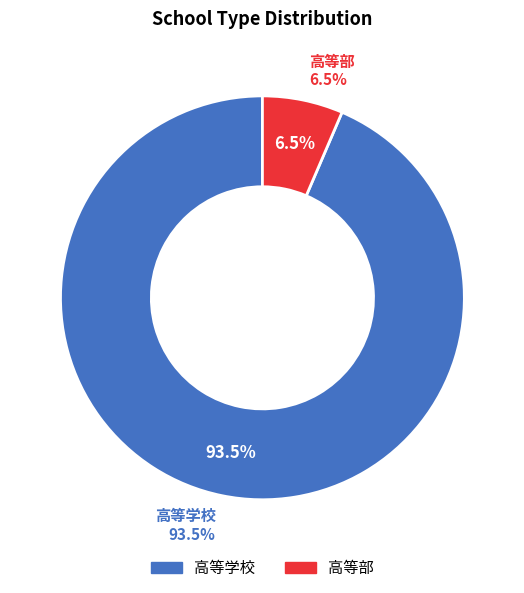

Which category has the biggest portion of the pie?

高等学校